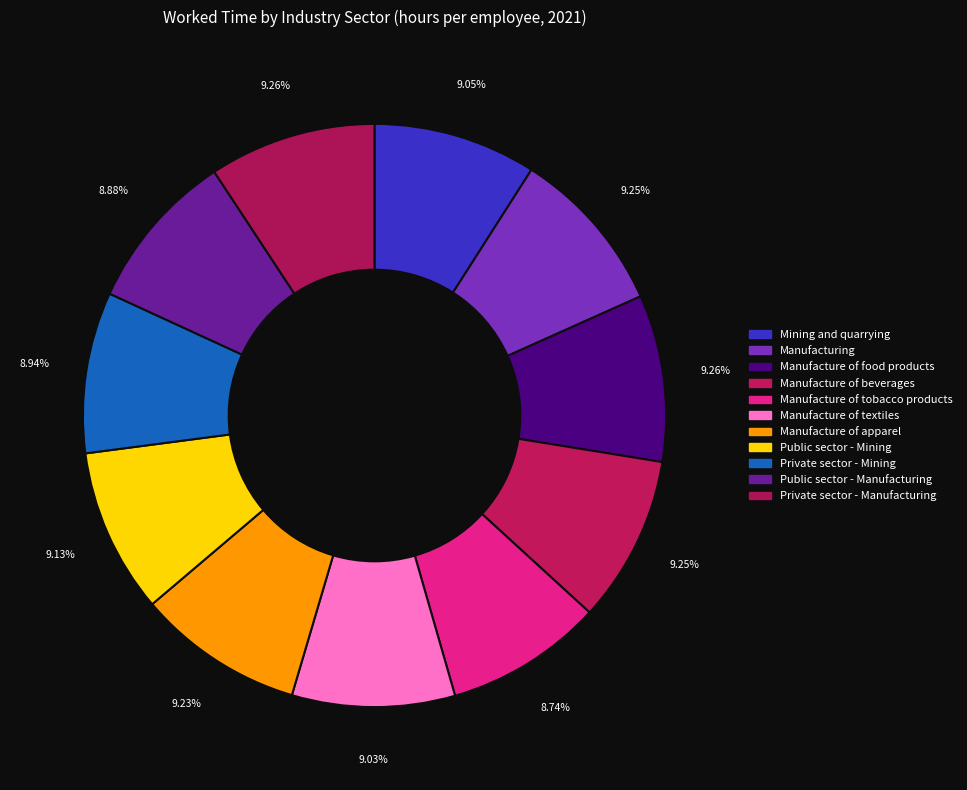

Which category has the biggest portion of the pie?

Manufacture of food products